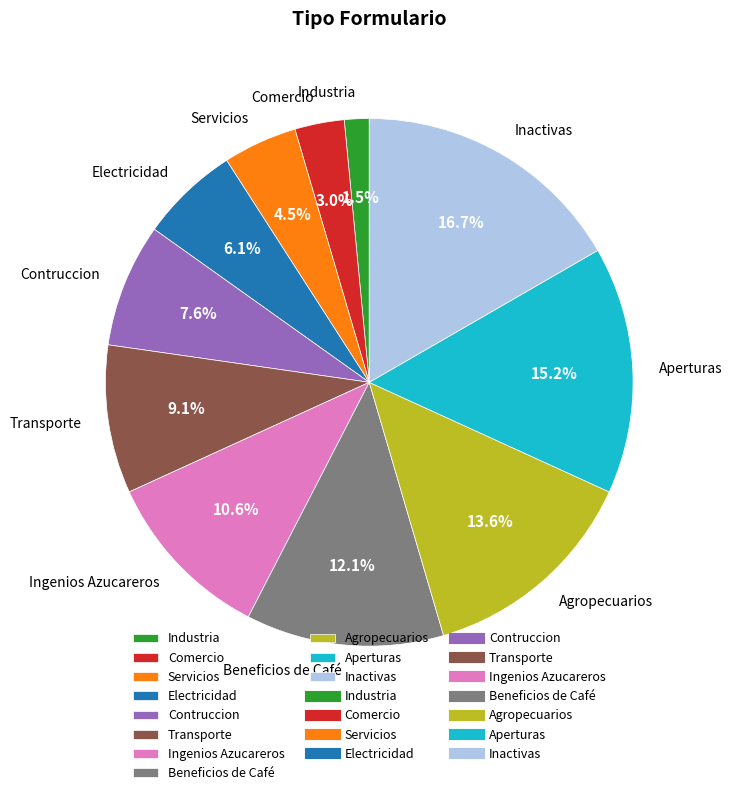

Rank the categories by value from highest to lowest.

Inactivas, Aperturas, Agropecuarios, Beneficios de Café, Ingenios Azucareros, Transporte, Contruccion, Electricidad, Servicios, Comercio, Industria